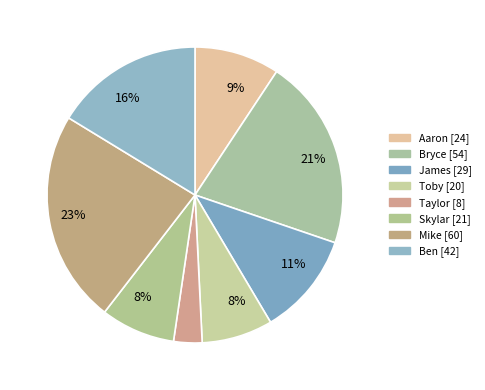

Rank the categories by value from highest to lowest.

Mike, Bryce, Ben, James, Aaron, Skylar, Toby, Taylor